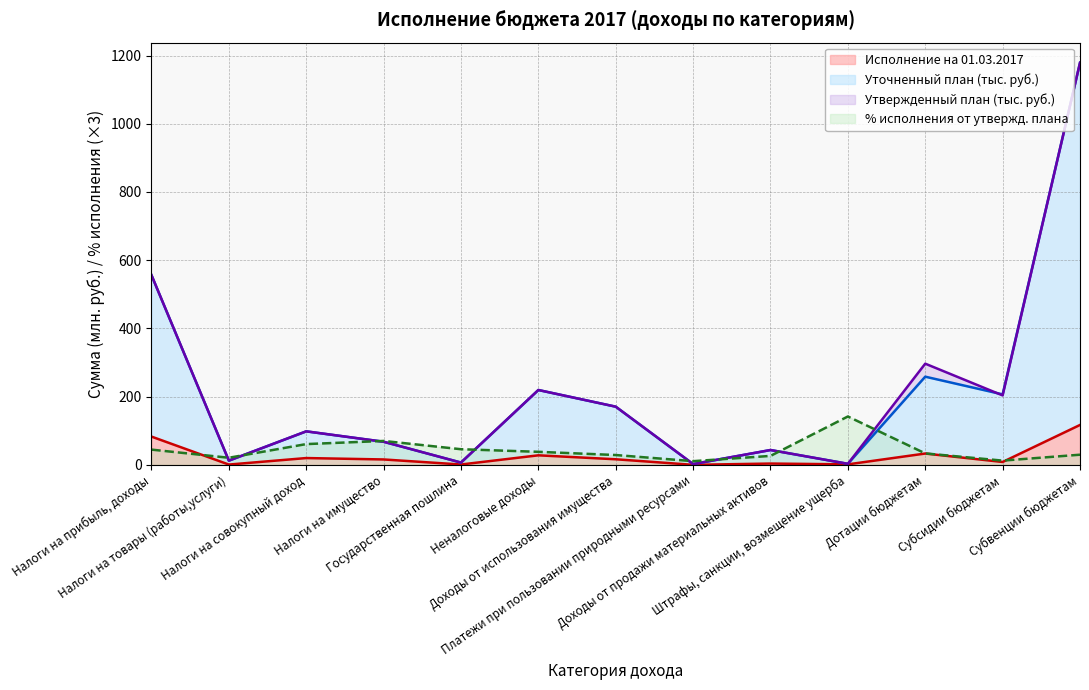

True or false: Утвержденный план (тыс. руб.) has a value of 43.5 at Доходы от продажи материальных активов.

True